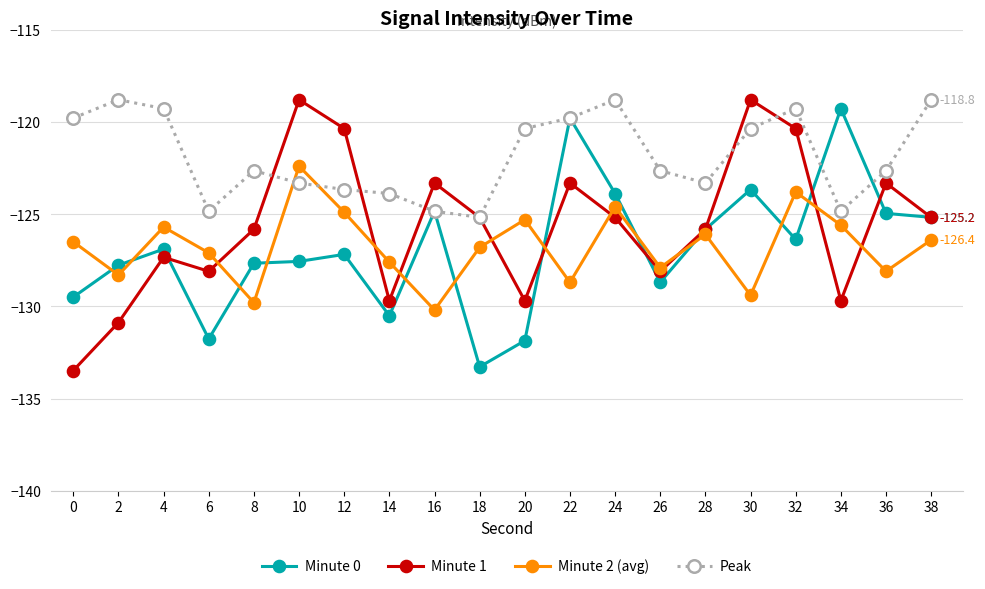

Read the Peak value at 38.

-118.8